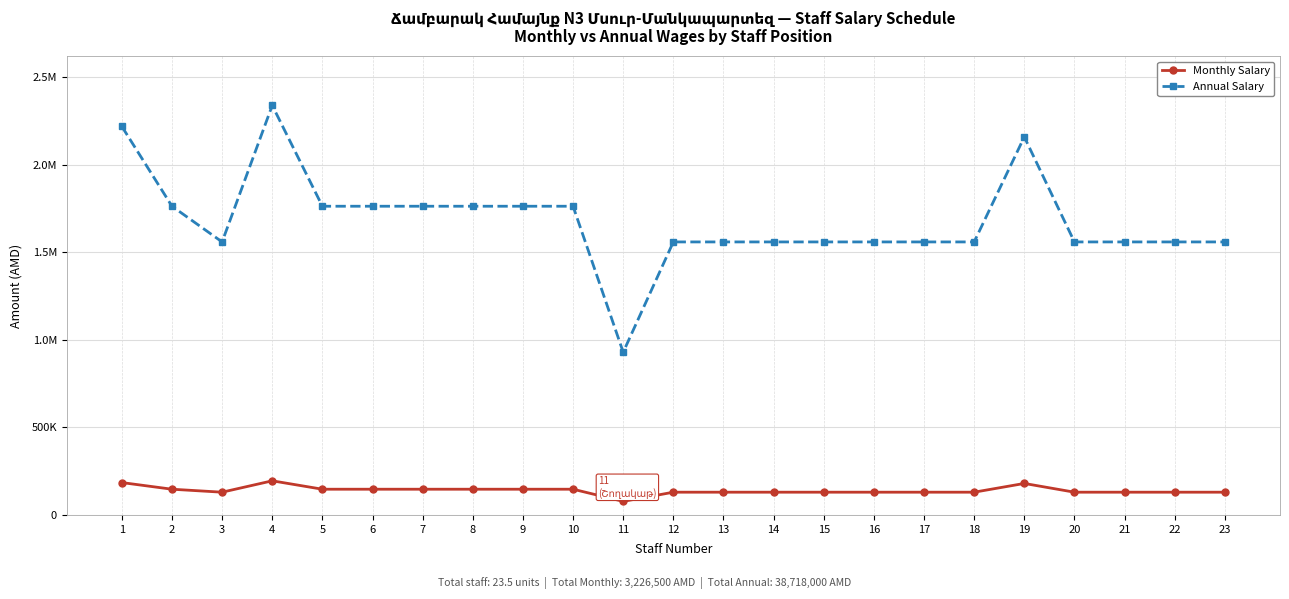

Does the chart have visible grid lines?

Yes